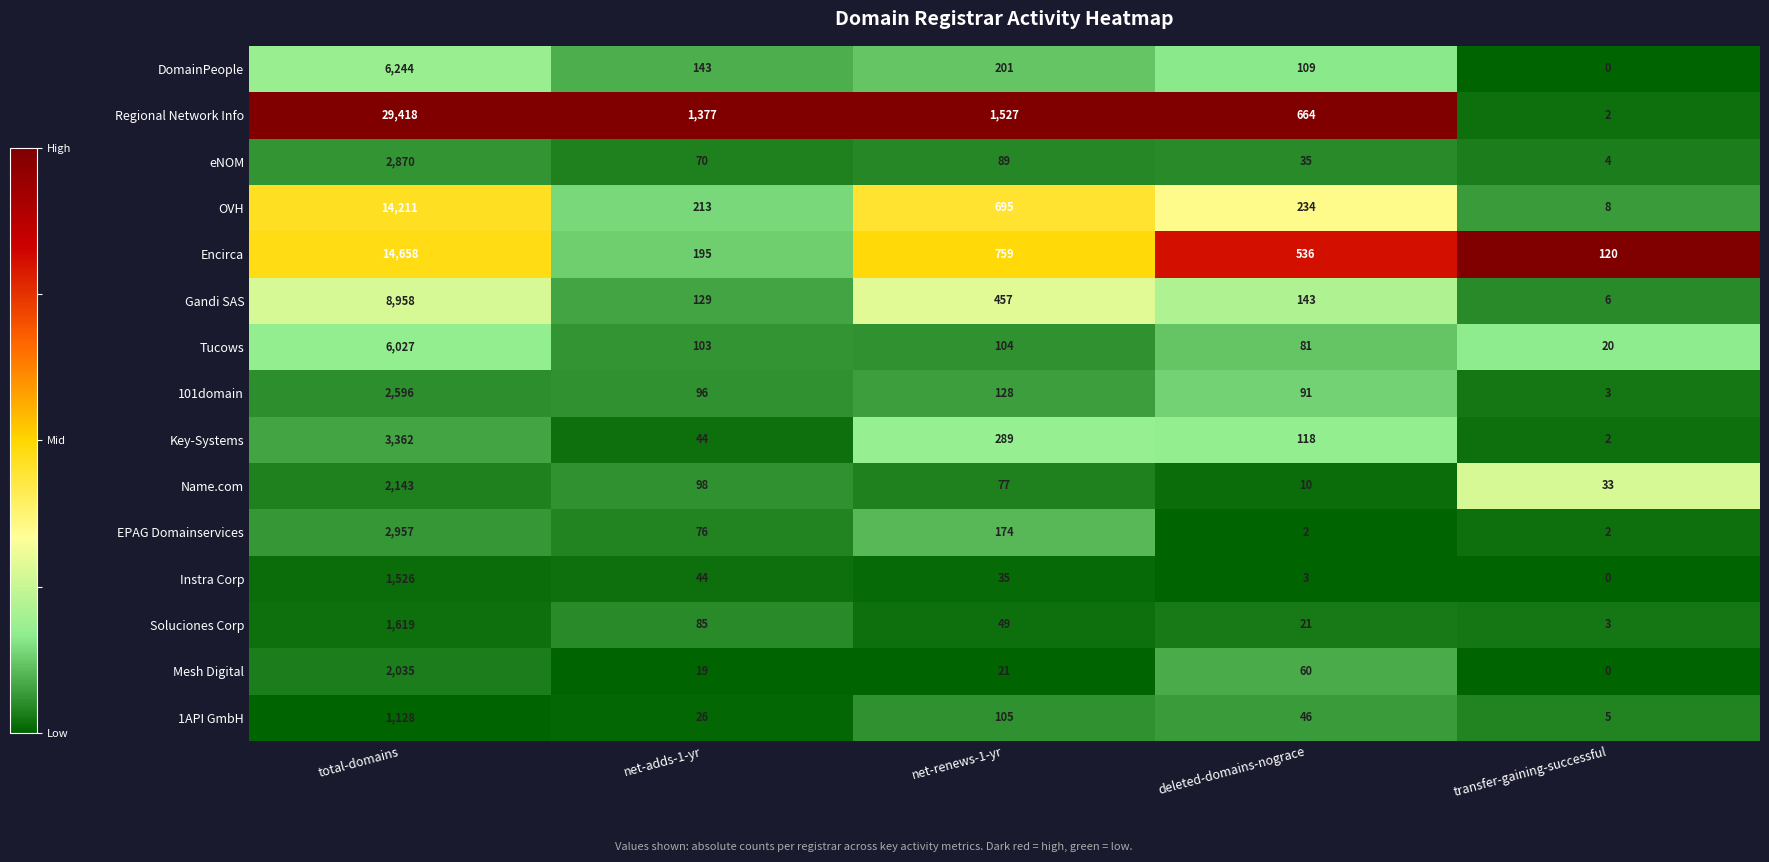

What is the difference between the DomainPeople values at deleted-domains-nograce and net-adds-1-yr?

34